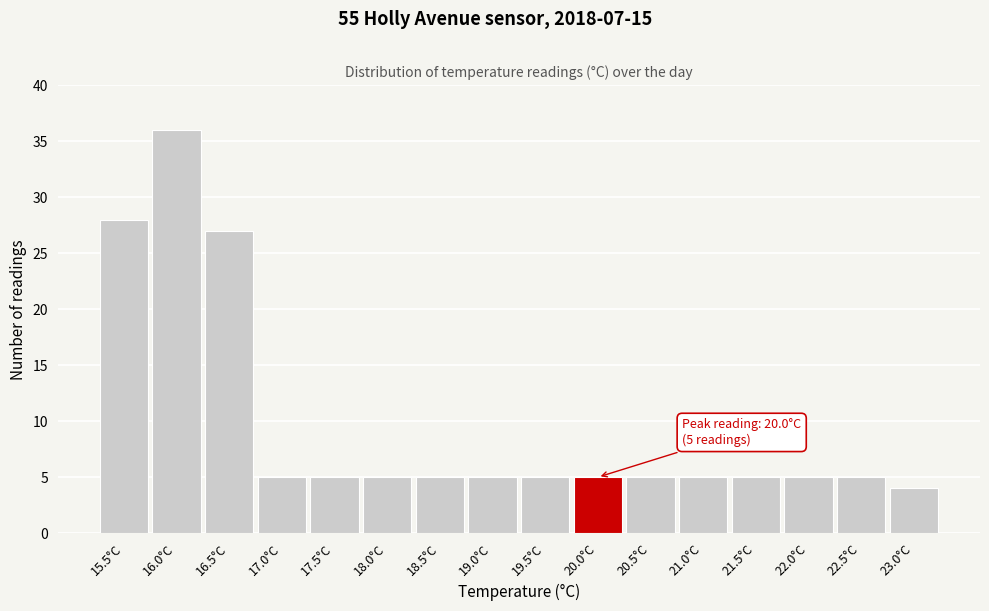

Reading left to right, list all the values displayed in this chart.

28	36	27	5	5	5	5	5	5	5	5	5	5	5	5	4